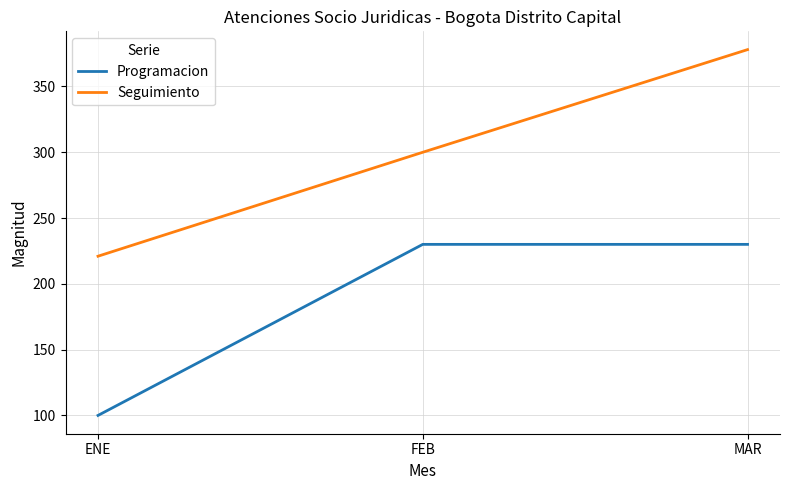

Between FEB and MAR, which series saw the biggest shift?

Seguimiento